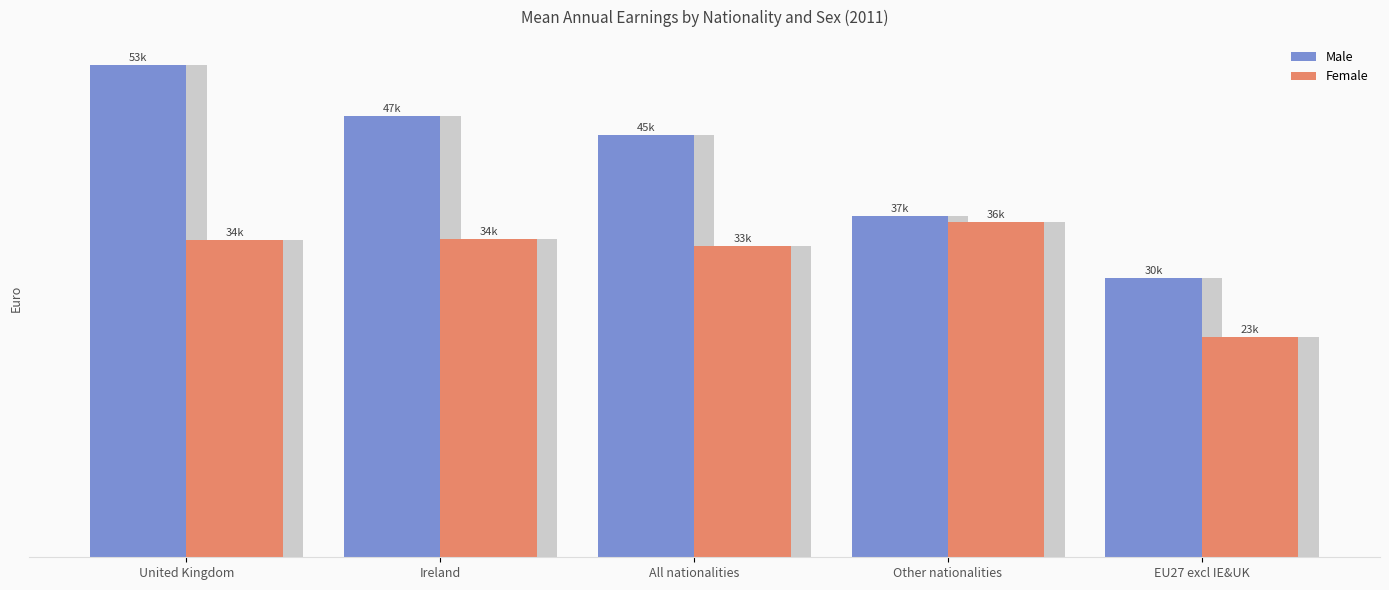

Reading left to right, what are all the values shown in this chart?

Male: 53457	47924	45781	37015	30276
Female: 34471	34549	33733	36373	23864